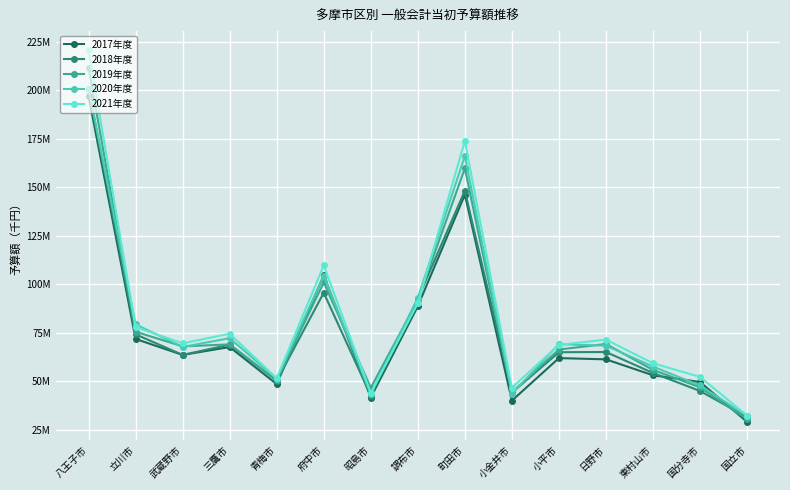

Where does the 2018年度 series first go above 64945000?

八王子市